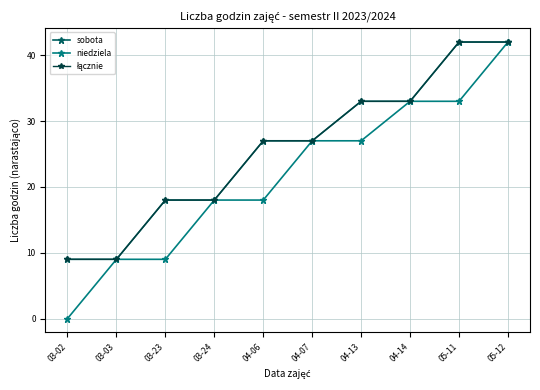

What is the difference between the maximum and second lowest values in the niedziela series?

33